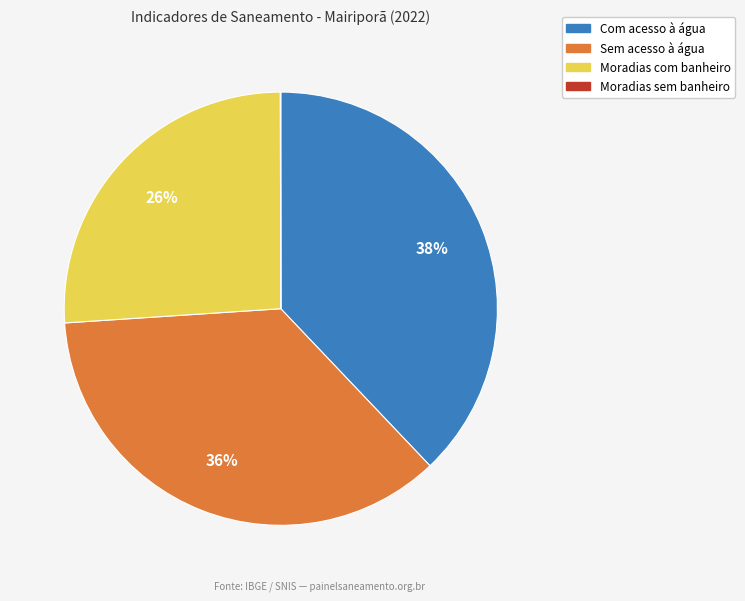

The Moradias com banheiro slice represents 12% of the pie. True or false?

False